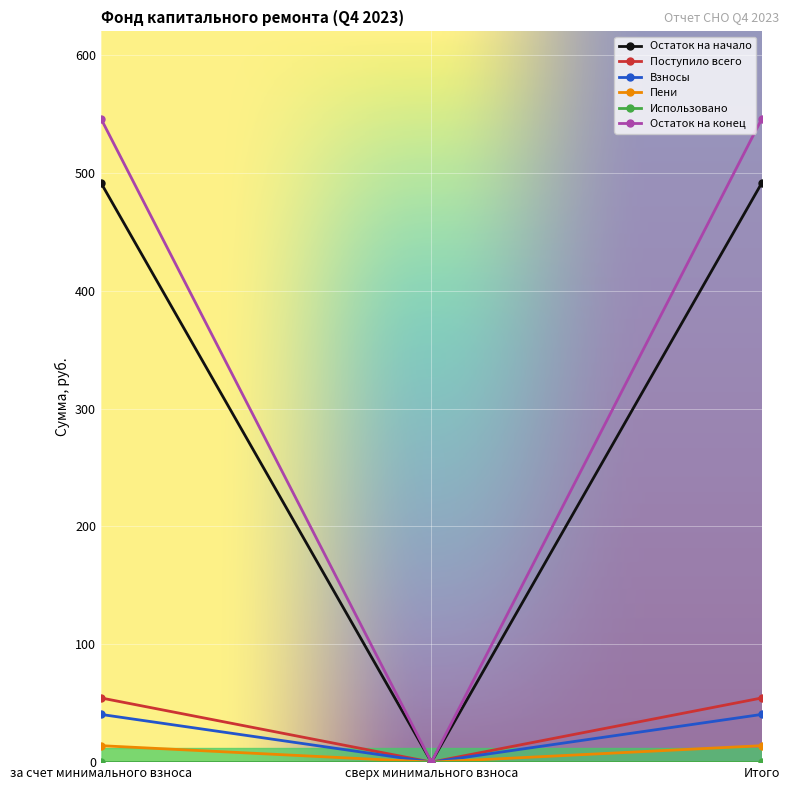

What is the sum of all Остаток на конец values?

1091.8